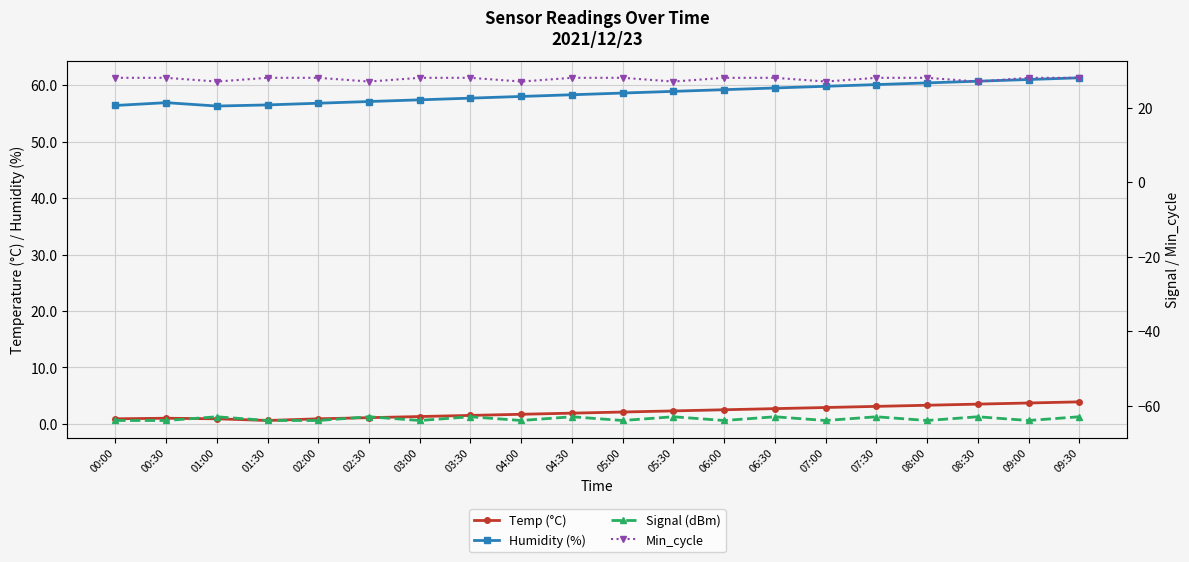

Which label corresponds to the largest value in the chart?

09:30